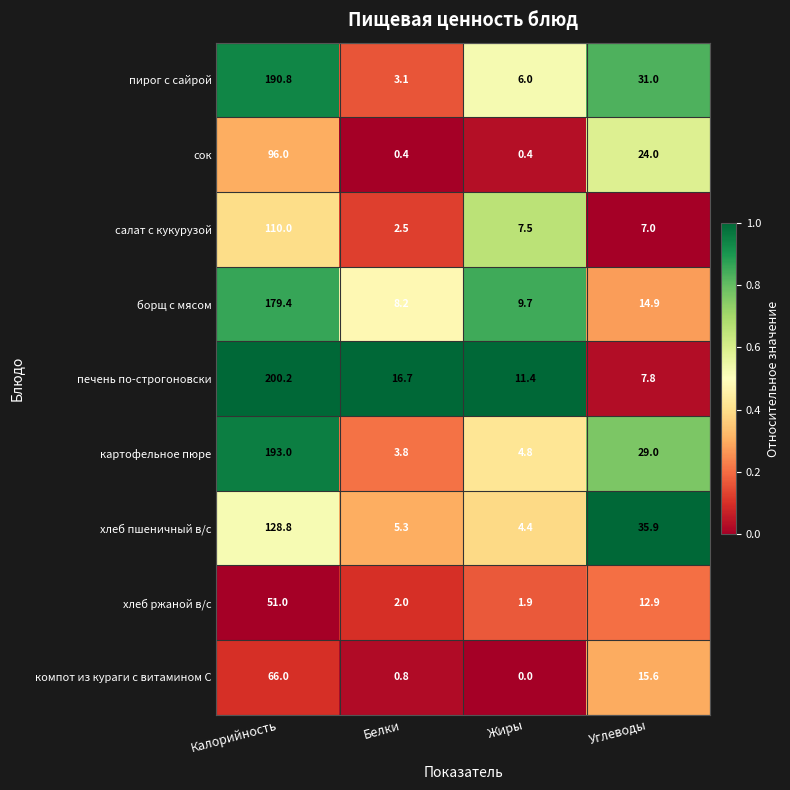

What is the total value across all series at Углеводы?

178.1